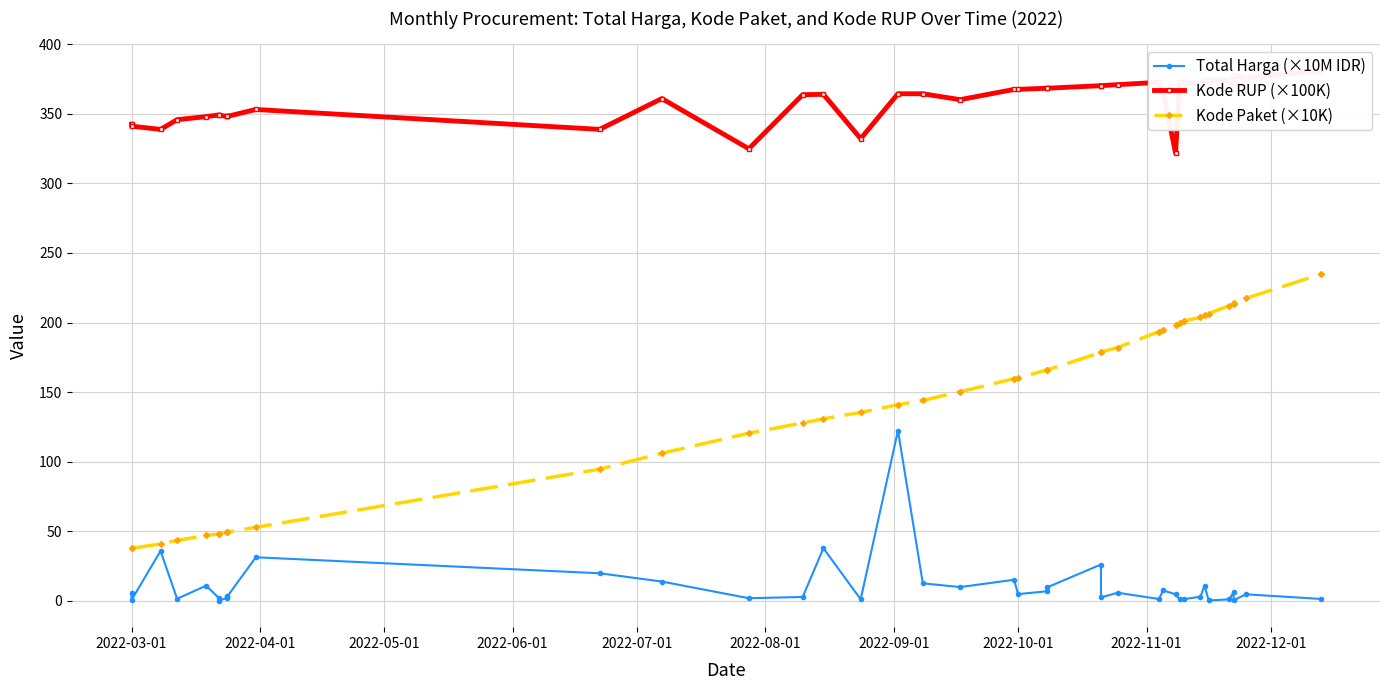

True or false: Total Harga (×10M IDR) and Kode RUP (×100K) intersect in this chart.

False